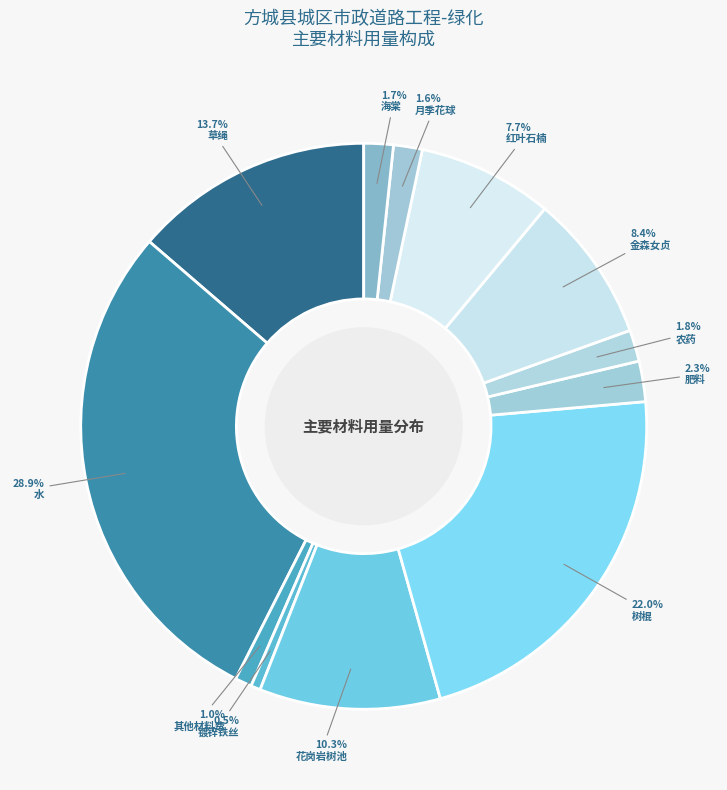

To the nearest percent, what is the combined percentage of 草绳 and 肥料?

16%